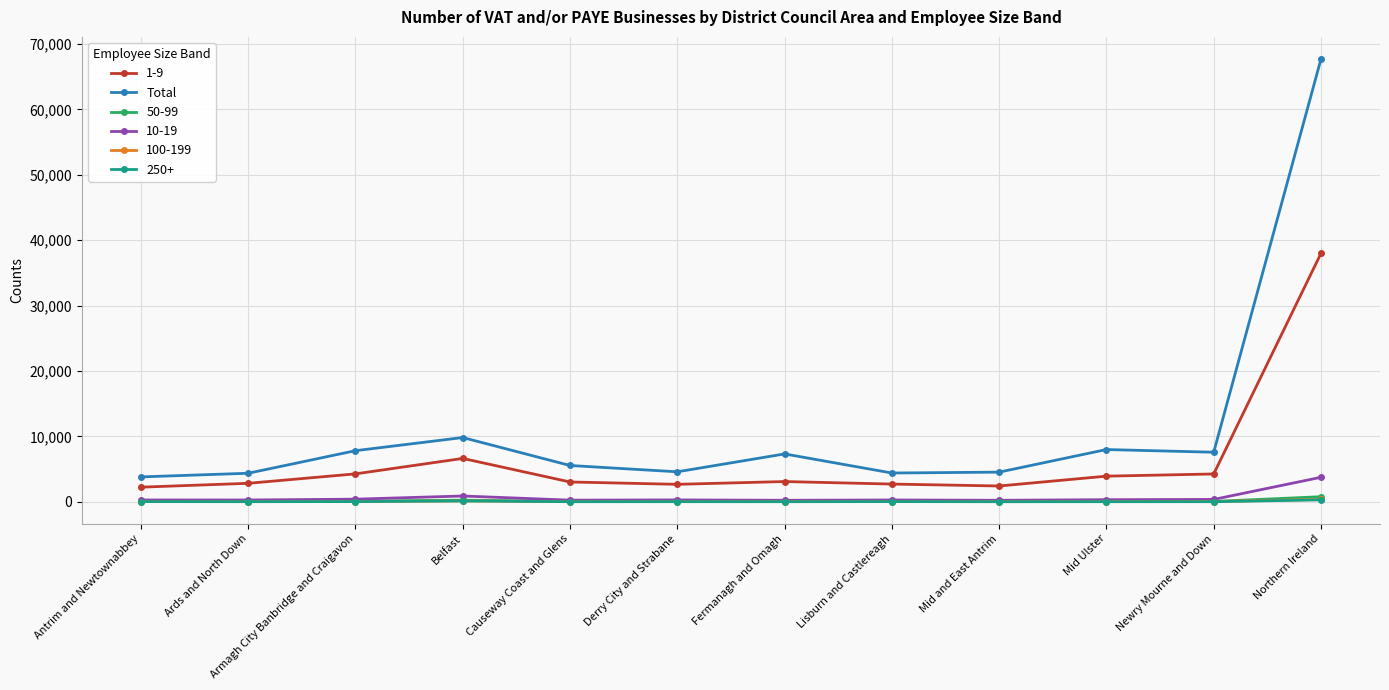

Count the number of categories in the chart.

12